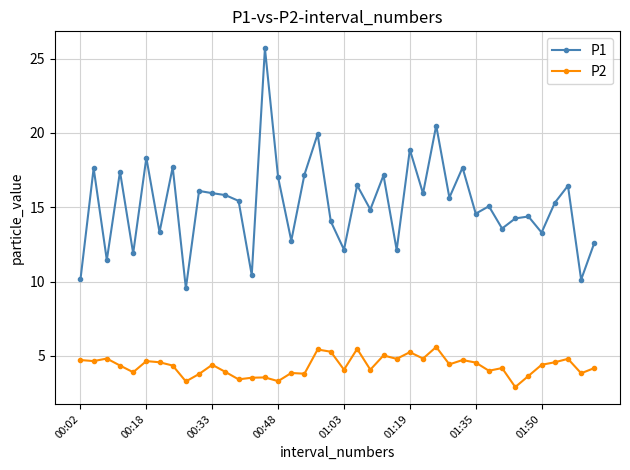

What are all the series names shown in the legend?

P1, P2